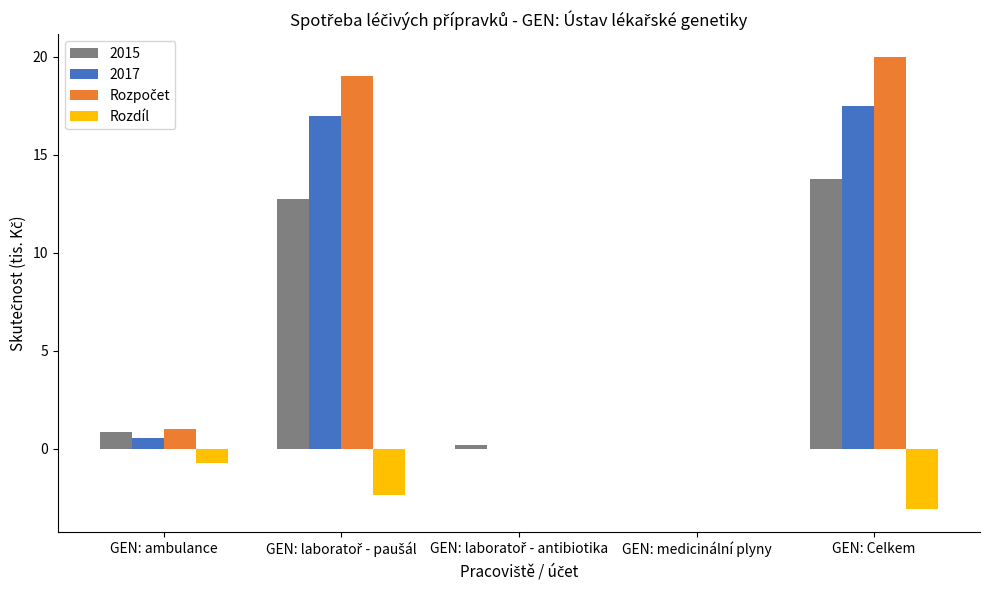

What value does the 2015 series have at GEN: Celkem?

13.8